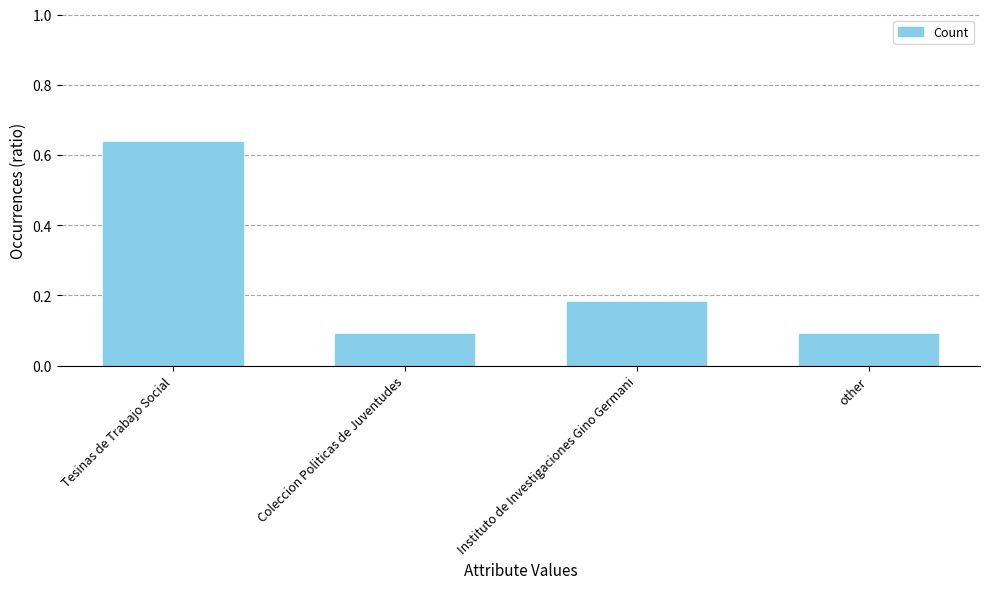

Which has a higher value, Instituto de Investigaciones Gino Germani or other?

Instituto de Investigaciones Gino Germani